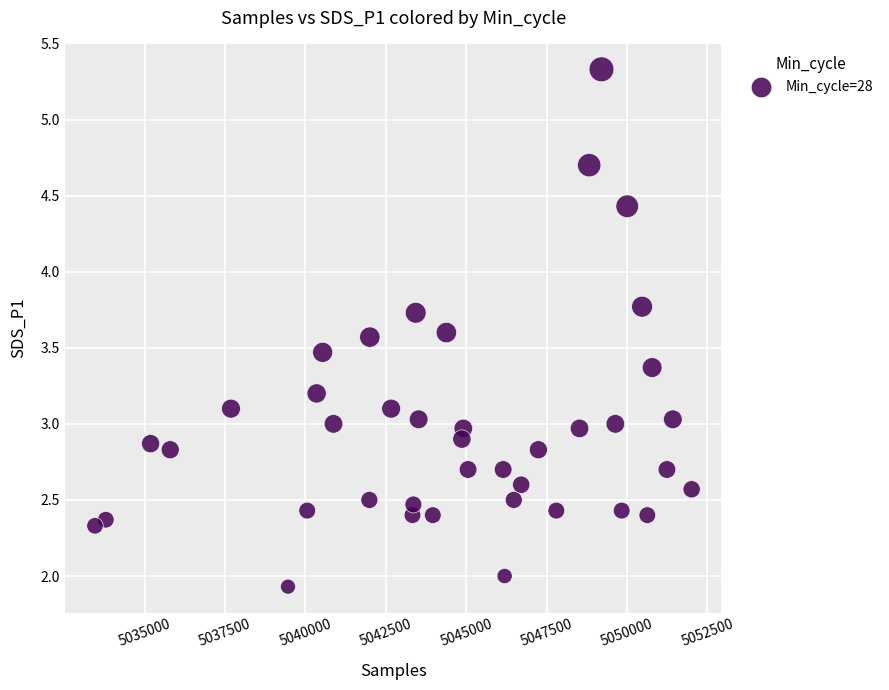

What is the range of X values (max minus min)?

18551.0